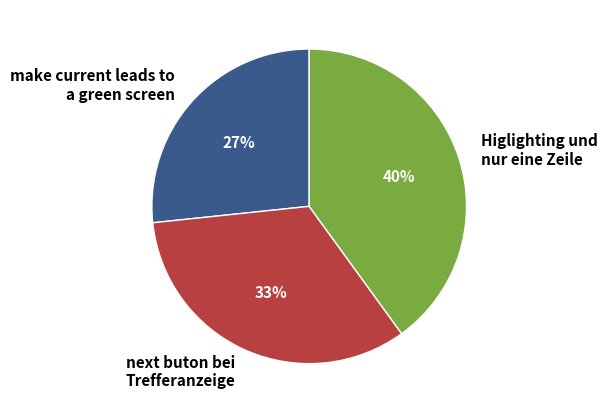

Do Higlighting und nur eine Zeile and next buton bei Trefferanzeige together represent more than half of the pie?

Yes